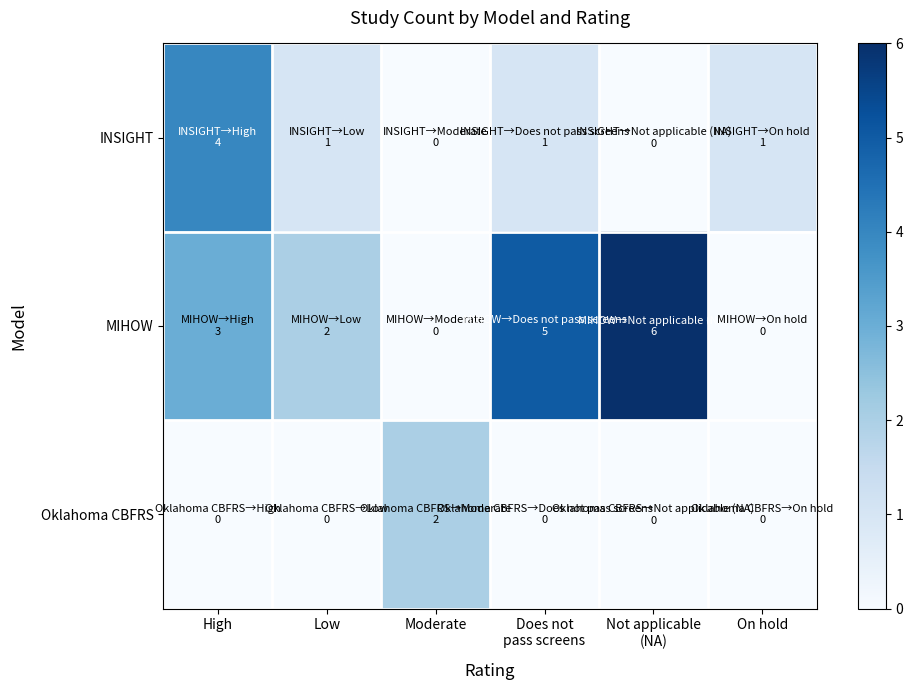

What is the difference between the highest and lowest values at Moderate?

2